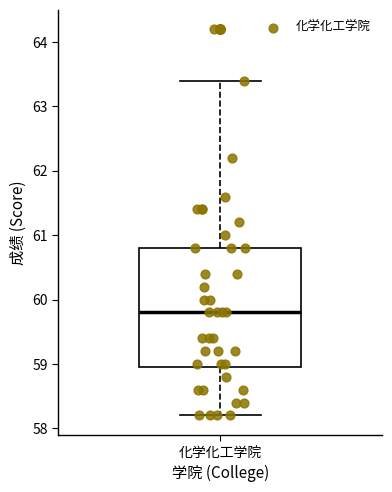

Where is the upper edge of the box for 化学化工学院 on the y-axis? The values are not printed on the chart, so give them approximately, as read against the axis.

60.8